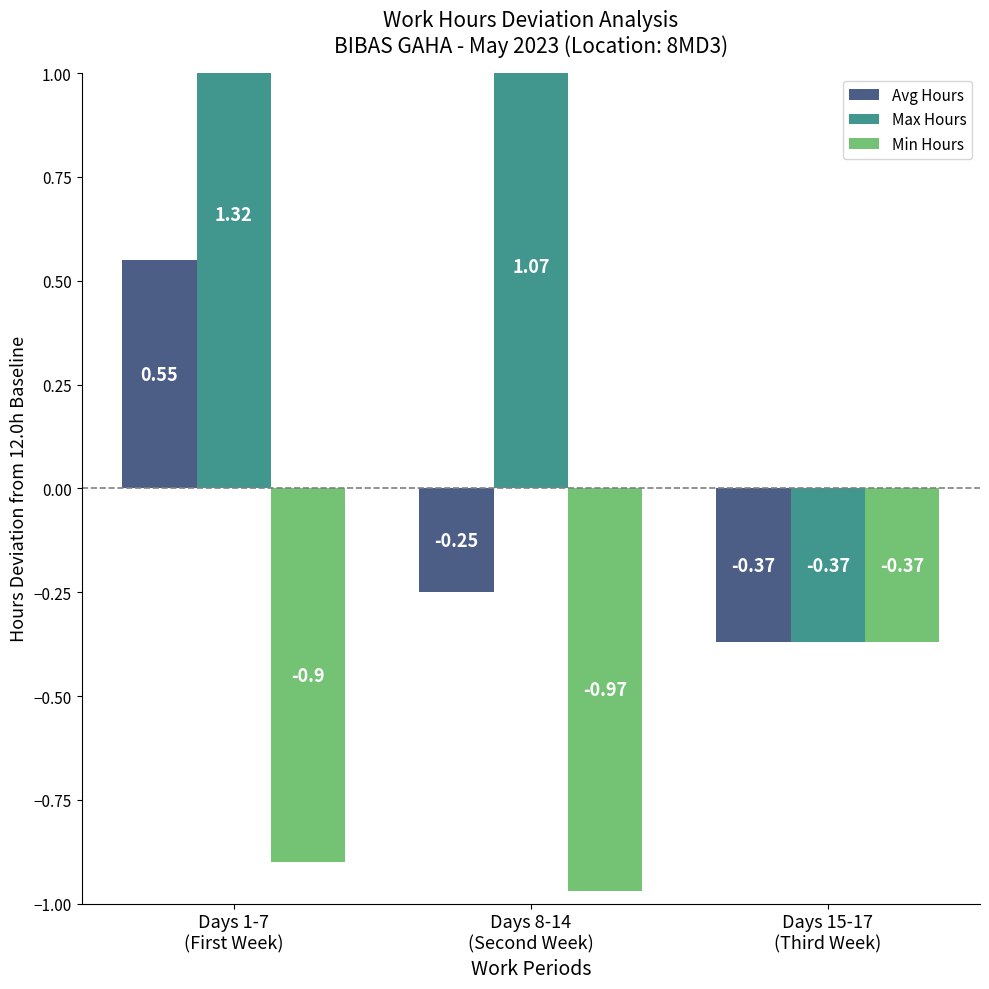

What are all the series names shown in the legend?

Avg Hours, Max Hours, Min Hours